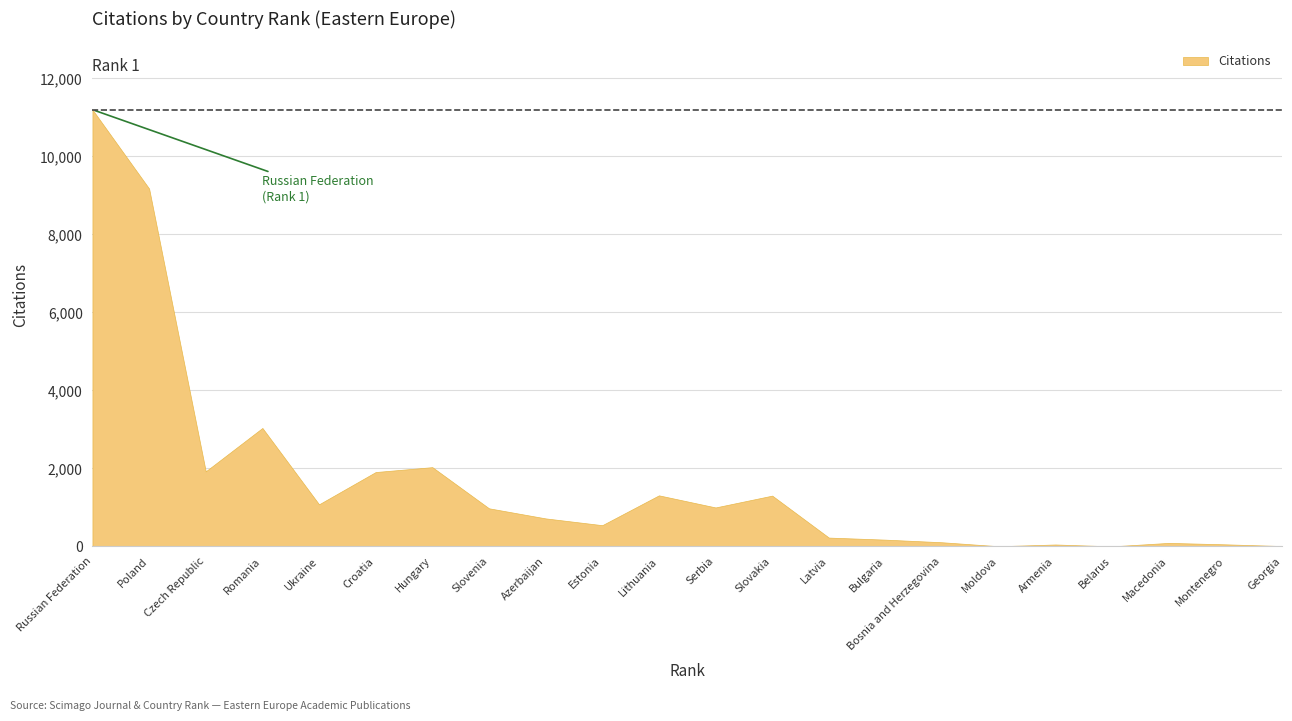

Reading left to right, what are all the values shown in this chart?

11201	9177	1926	3038	1080	1908	2033	978	719	545	1310	1000	1303	227	174	107	5	50	2	91	54	10